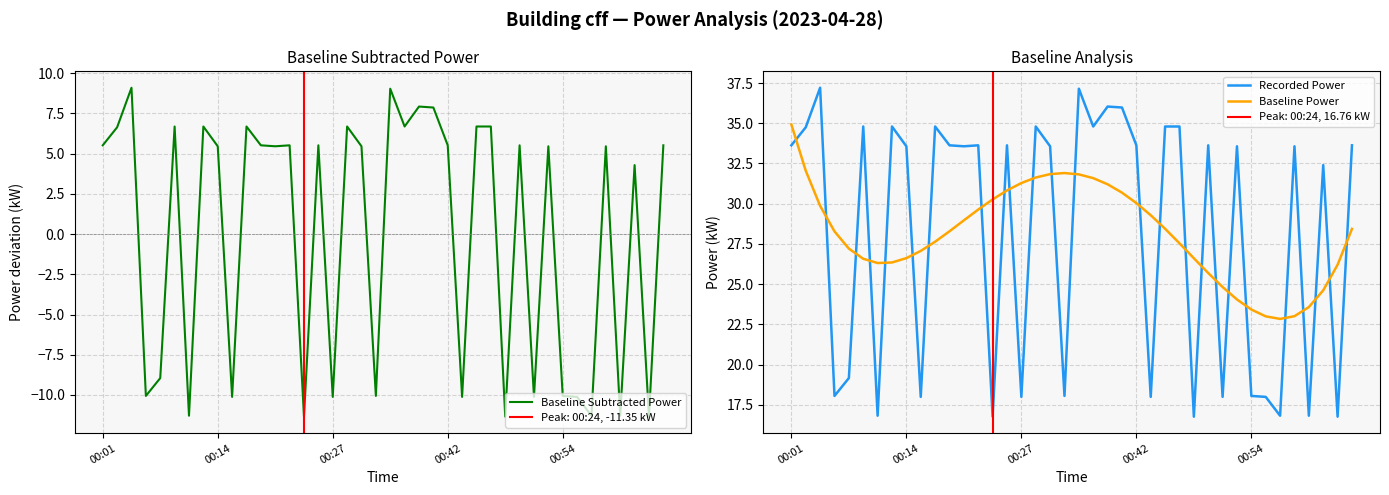

Reading right to left, list all the values displayed in this chart.

Baseline Subtracted Power: 5.5	-11.3	4.3	-11.3	5.5	-11.3	-10.1	-10.1	5.5	-10.1	5.5	-11.3	6.7	6.7	-10.1	5.5	7.9	7.9	6.7	9.0	-10.1	5.5	6.7	-10.1	5.5	-11.3	5.5	5.5	5.5	6.7	-10.1	5.5	6.7	-11.3	6.7	-8.9	-10.1	9.1	6.6	5.5
Recorded Power: 33.6	16.8	32.4	16.8	33.6	16.8	18.0	18.1	33.6	18.0	33.6	16.8	34.8	34.8	18.0	33.6	36.0	36.0	34.8	37.1	18.1	33.6	34.8	18.0	33.6	16.8	33.6	33.6	33.6	34.8	18.0	33.6	34.8	16.8	34.8	19.2	18.1	37.2	34.8	33.6
Baseline Power: 28.4	26.2	24.6	23.6	23.0	22.8	23.0	23.4	24.0	24.8	25.7	26.6	27.5	28.4	29.3	30.0	30.7	31.2	31.6	31.8	31.9	31.8	31.6	31.3	30.8	30.3	29.6	29.0	28.3	27.6	27.1	26.6	26.3	26.3	26.6	27.2	28.3	29.9	32.1	34.9